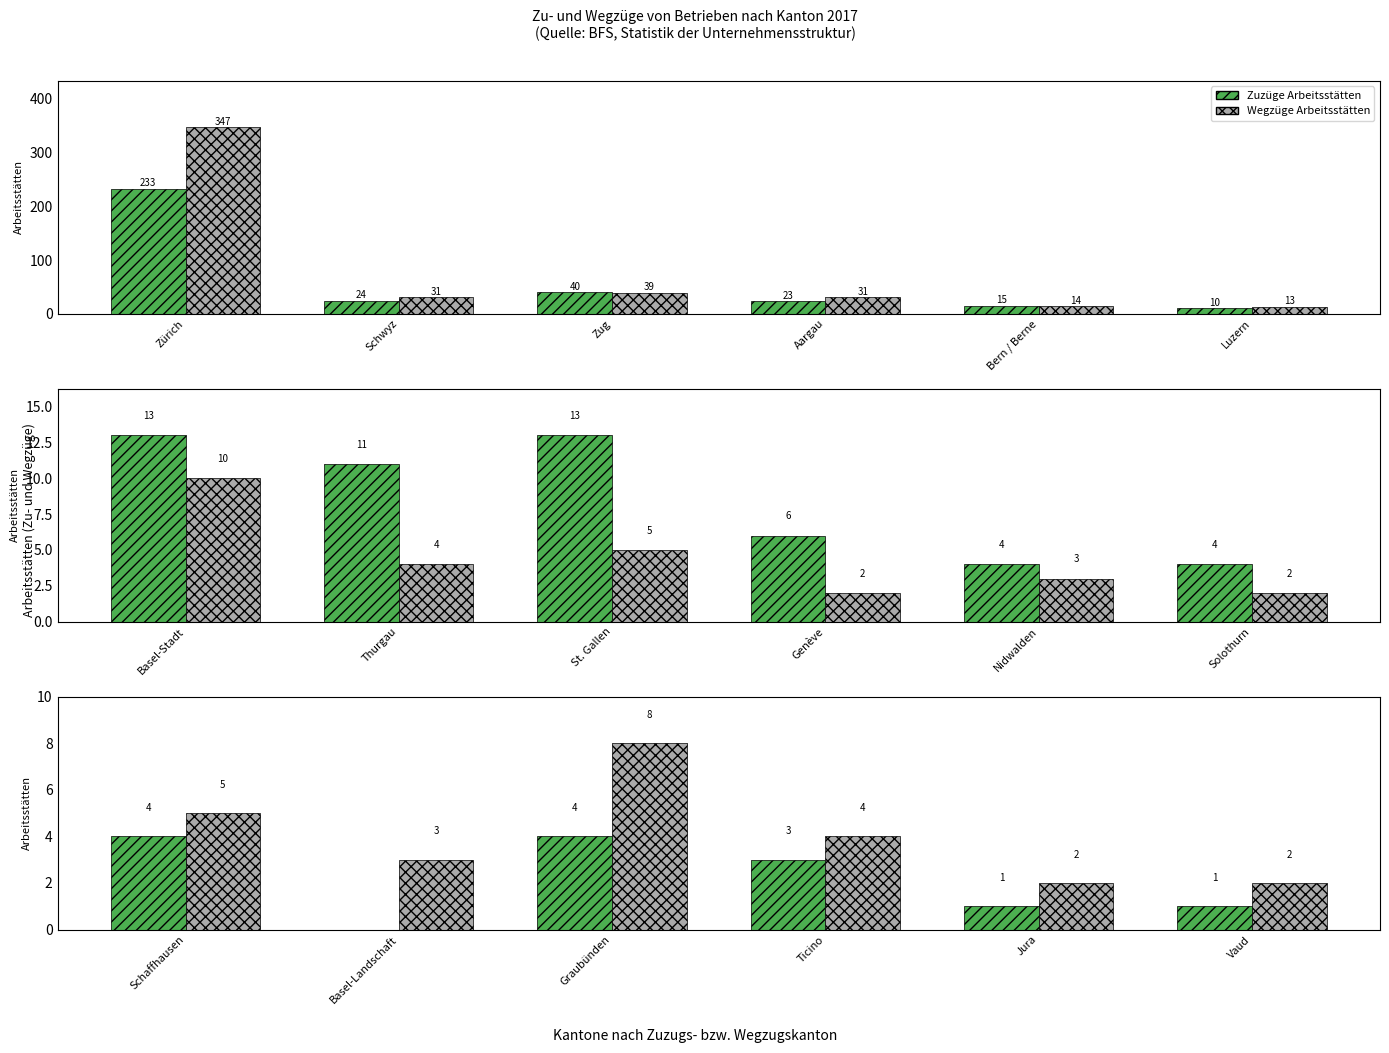

Rank the series at Vaud from lowest to highest value.

Zuzüge Arbeitsstätten, Wegzüge Arbeitsstätten